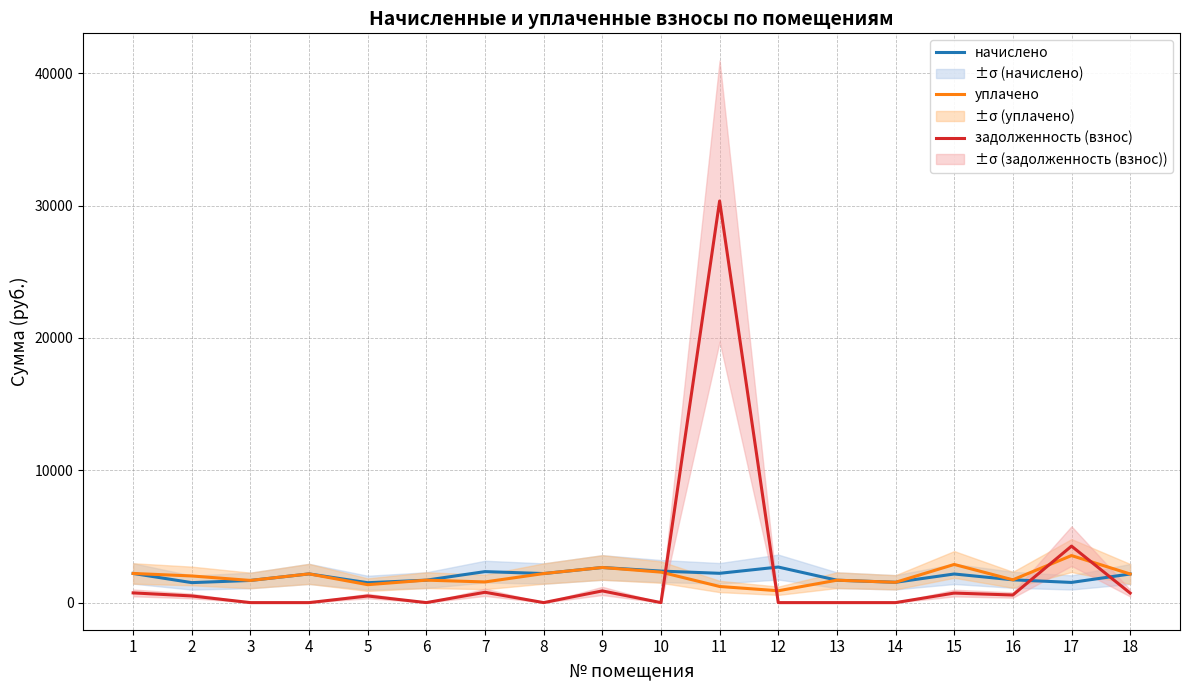

What value does the уплачено series have at 16?

1723.0